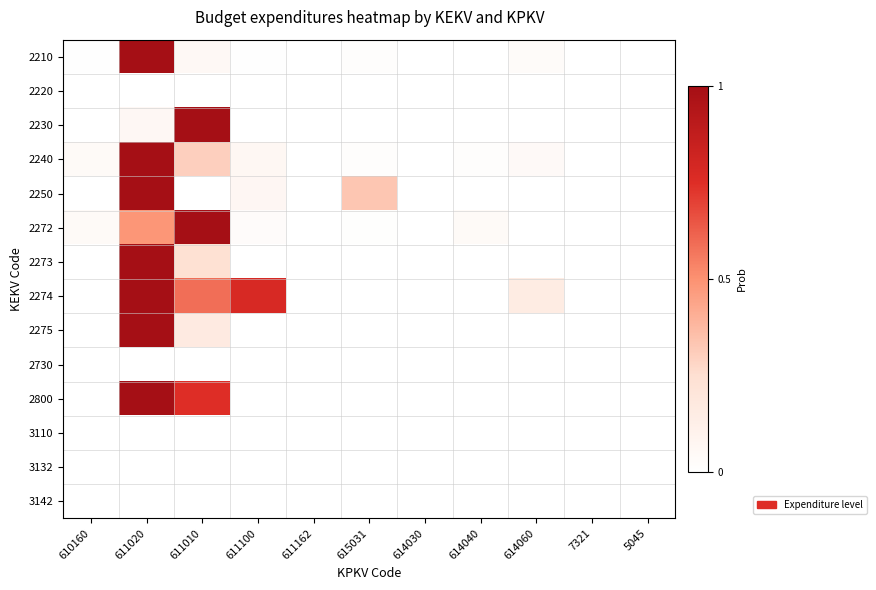

Reading left to right, list all the values displayed in this chart.

2210: 610160=0.0	611020=1.0	611010=0.1	611100=0.0	611162=0.0	615031=0.0	614030=0.0	614040=0.0	614060=0.0	7321=0.0	5045=0.0
2220: 610160=0.0	611020=0.0	611010=0.0	611100=0.0	611162=0.0	615031=0.0	614030=0.0	614040=0.0	614060=0.0	7321=0.0	5045=0.0
2230: 610160=0.0	611020=0.1	611010=1.0	611100=0.0	611162=0.0	615031=0.0	614030=0.0	614040=0.0	614060=0.0	7321=0.0	5045=0.0
2240: 610160=0.0	611020=1.0	611010=0.3	611100=0.1	611162=0.0	615031=0.0	614030=0.0	614040=0.0	614060=0.0	7321=0.0	5045=0.0
2250: 610160=0.0	611020=1.0	611010=0.0	611100=0.1	611162=0.0	615031=0.3	614030=0.0	614040=0.0	614060=0.0	7321=0.0	5045=0.0
2272: 610160=0.0	611020=0.5	611010=1.0	611100=0.0	611162=0.0	615031=0.0	614030=0.0	614040=0.0	614060=0.0	7321=0.0	5045=0.0
2273: 610160=0.0	611020=1.0	611010=0.2	611100=0.0	611162=0.0	615031=0.0	614030=0.0	614040=0.0	614060=0.0	7321=0.0	5045=0.0
2274: 610160=0.0	611020=1.0	611010=0.6	611100=0.8	611162=0.0	615031=0.0	614030=0.0	614040=0.0	614060=0.2	7321=0.0	5045=0.0
2275: 610160=0.0	611020=1.0	611010=0.2	611100=0.0	611162=0.0	615031=0.0	614030=0.0	614040=0.0	614060=0.0	7321=0.0	5045=0.0
2730: 610160=0.0	611020=0.0	611010=0.0	611100=0.0	611162=0.0	615031=0.0	614030=0.0	614040=0.0	614060=0.0	7321=0.0	5045=0.0
2800: 610160=0.0	611020=1.0	611010=0.7	611100=0.0	611162=0.0	615031=0.0	614030=0.0	614040=0.0	614060=0.0	7321=0.0	5045=0.0
3110: 610160=0.0	611020=0.0	611010=0.0	611100=0.0	611162=0.0	615031=0.0	614030=0.0	614040=0.0	614060=0.0	7321=0.0	5045=0.0
3132: 610160=0.0	611020=0.0	611010=0.0	611100=0.0	611162=0.0	615031=0.0	614030=0.0	614040=0.0	614060=0.0	7321=0.0	5045=0.0
3142: 610160=0.0	611020=0.0	611010=0.0	611100=0.0	611162=0.0	615031=0.0	614030=0.0	614040=0.0	614060=0.0	7321=0.0	5045=0.0